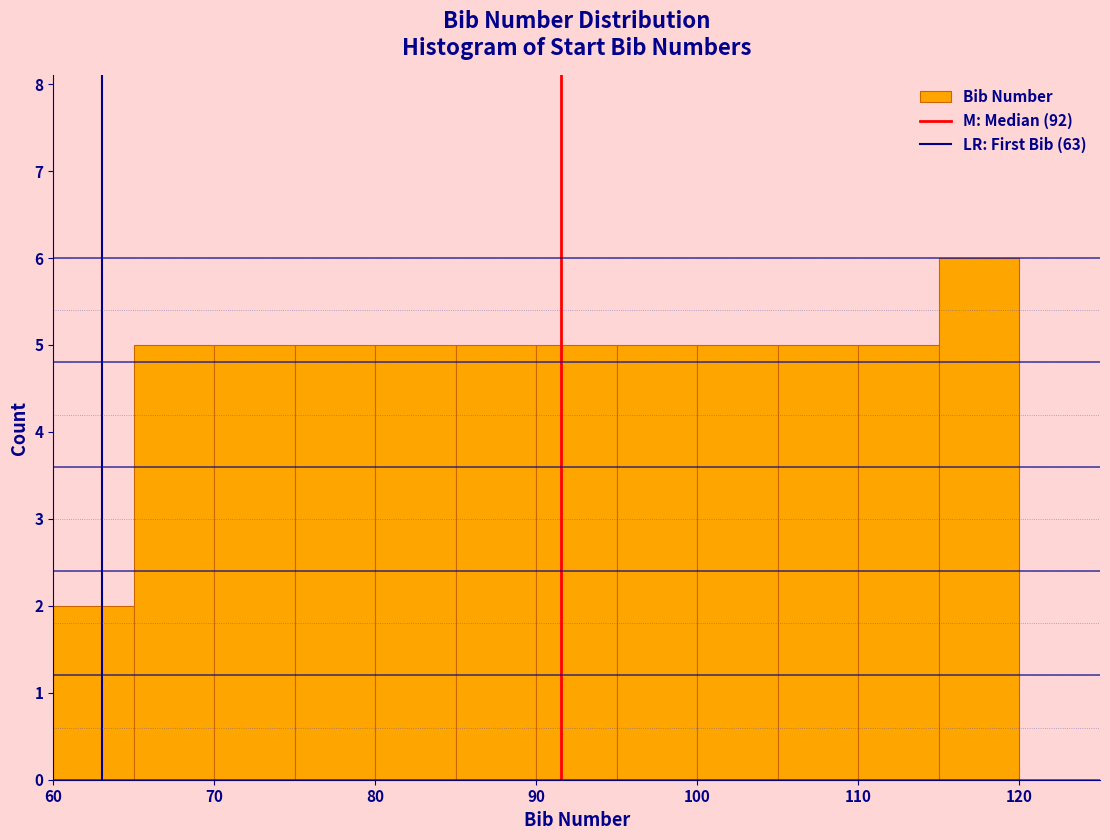

What is the height of the bar covering 110 to 115 on the x-axis? The values are not printed on the chart, so give them approximately, as read against the axis.

5